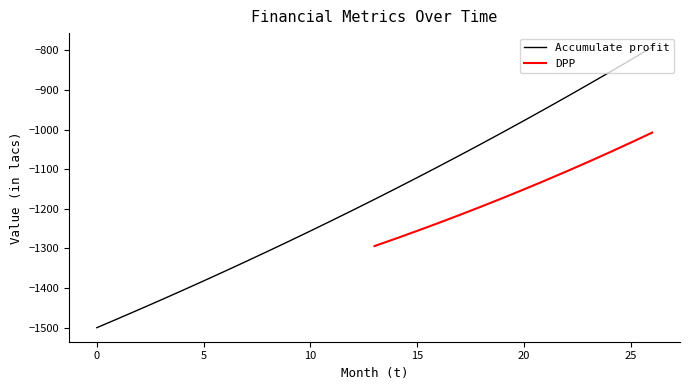

What is the value of the 4th point from the left?

-1430.1